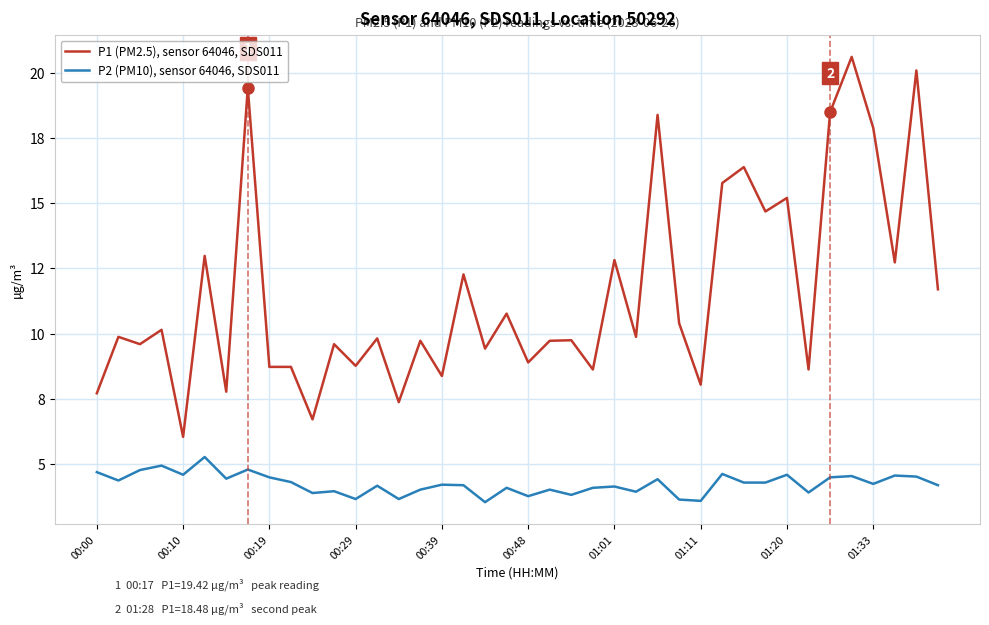

Which series has the widest spread of values?

P1 (PM2.5), sensor 64046, SDS011